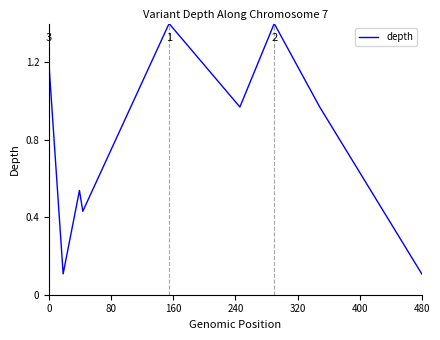

Does the chart have visible grid lines?

No